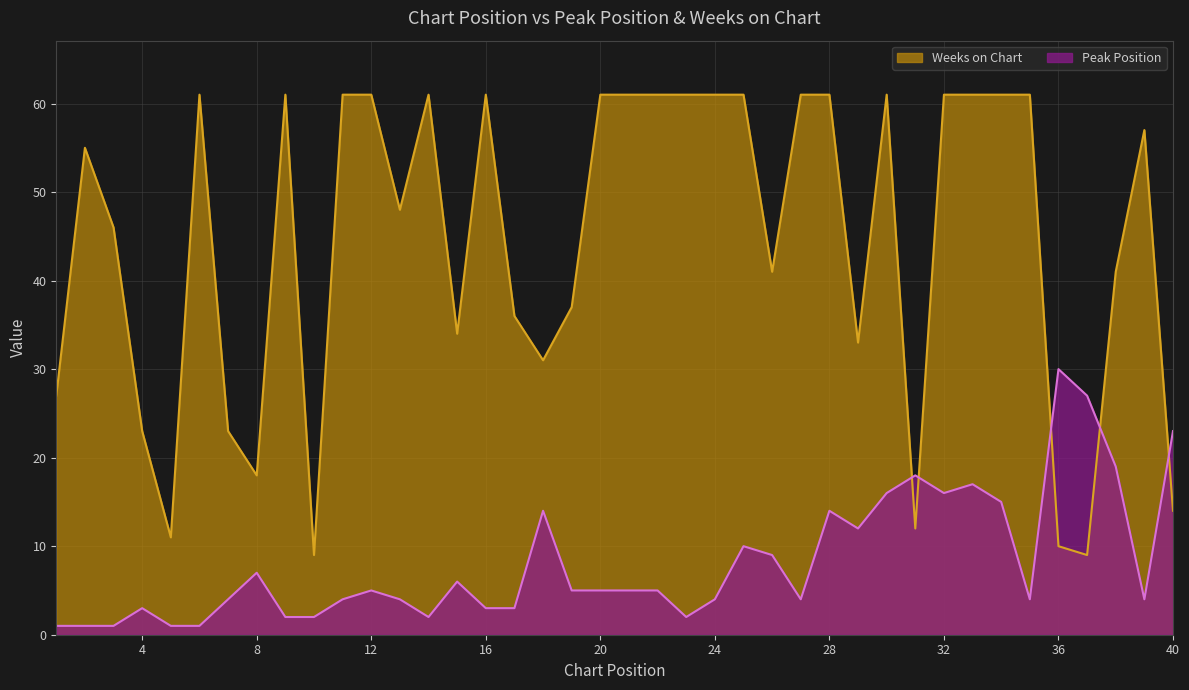

The value of Peak Position at 20 is 5. True or false?

True